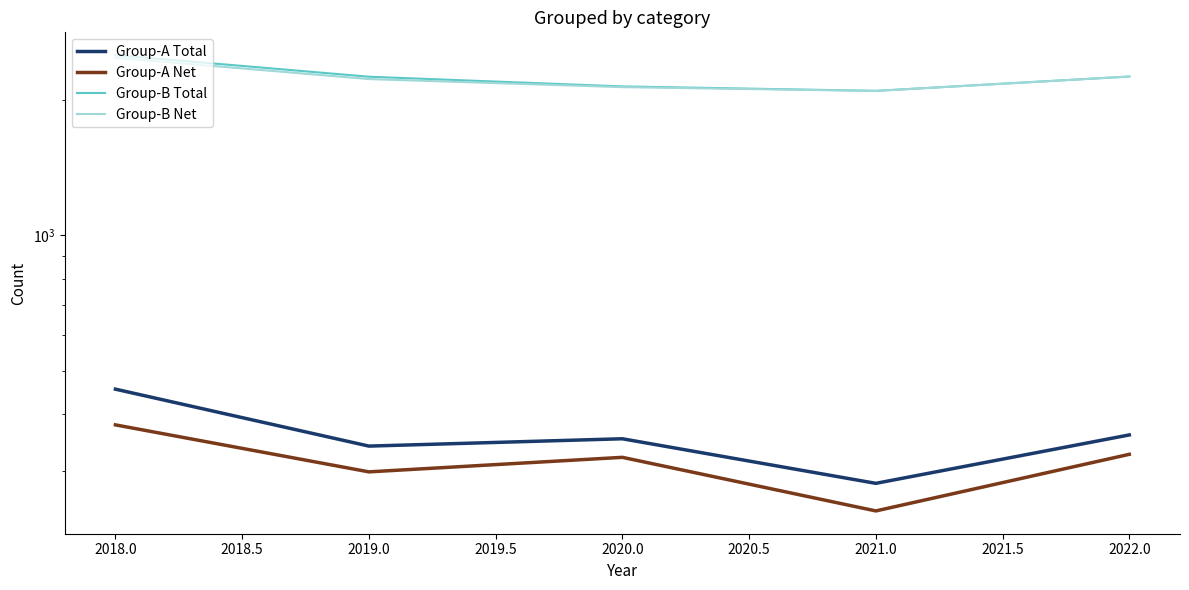

Is the value of Group-A Net at 2018.0 greater than the value of Group-A Total at 2018.0?

No